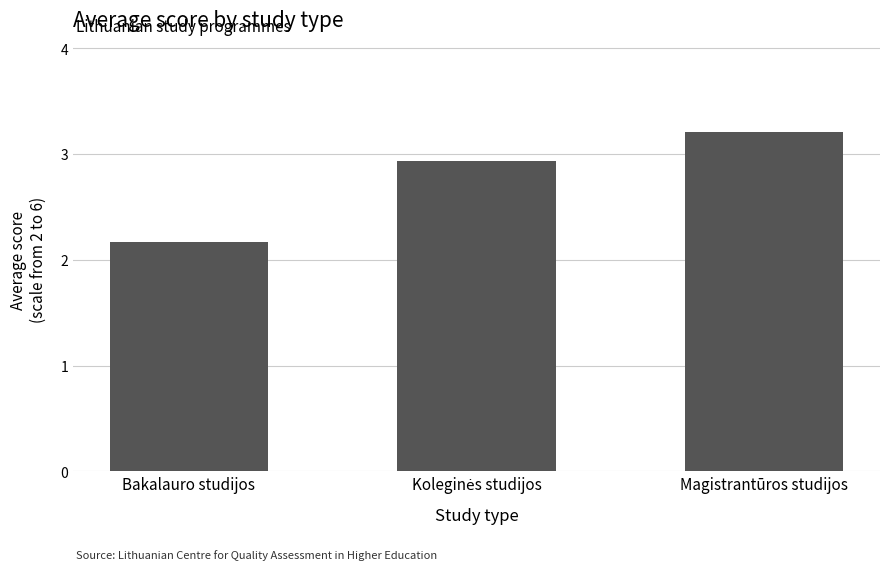

What position from the left is Magistrantūros studijos?

3